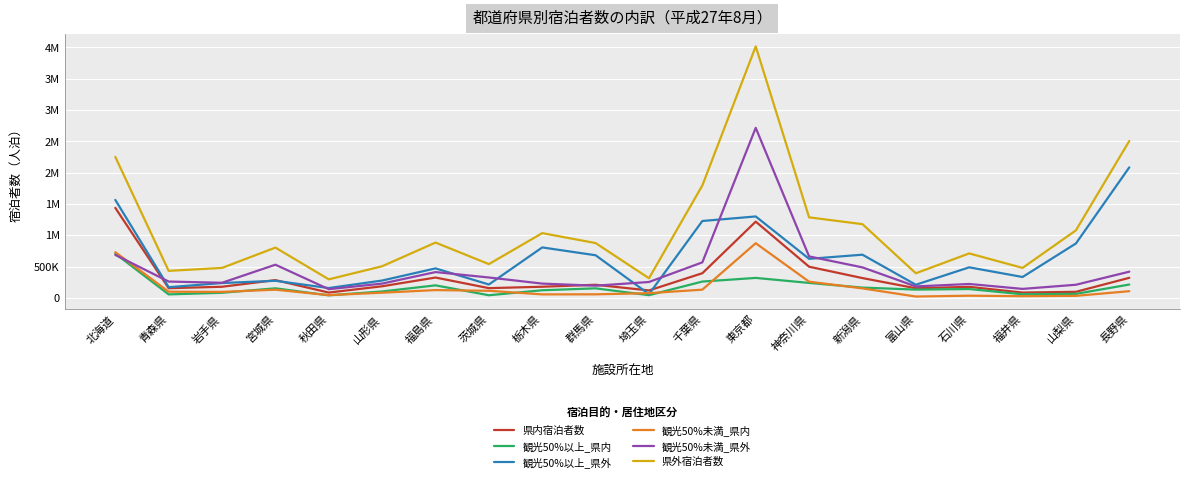

True or false: 観光50%未満_県内 and 県外宿泊者数 cross at least once.

False